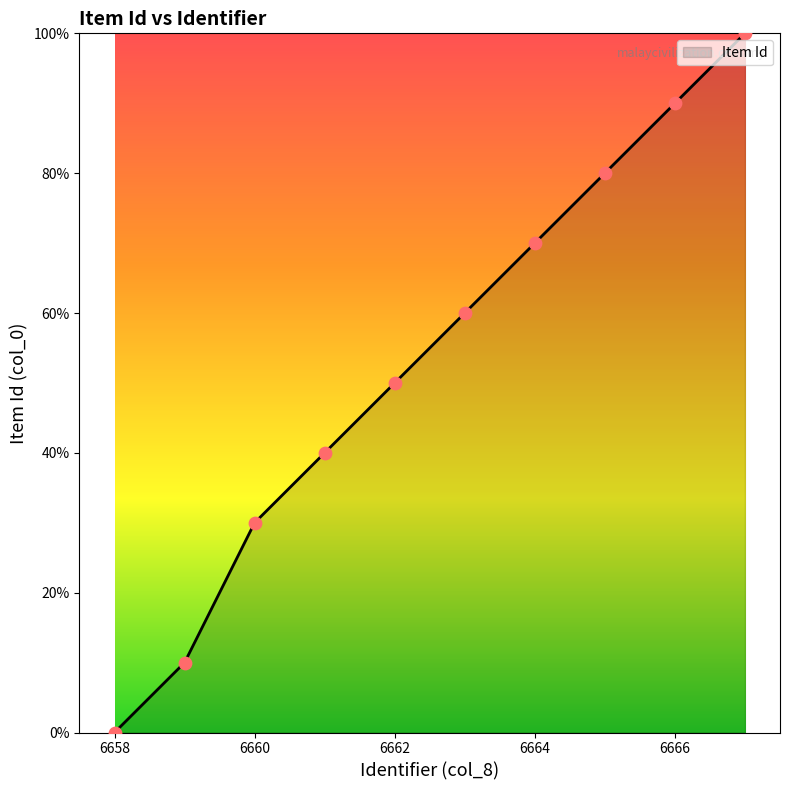

What is the difference between the maximum and minimum values?

100